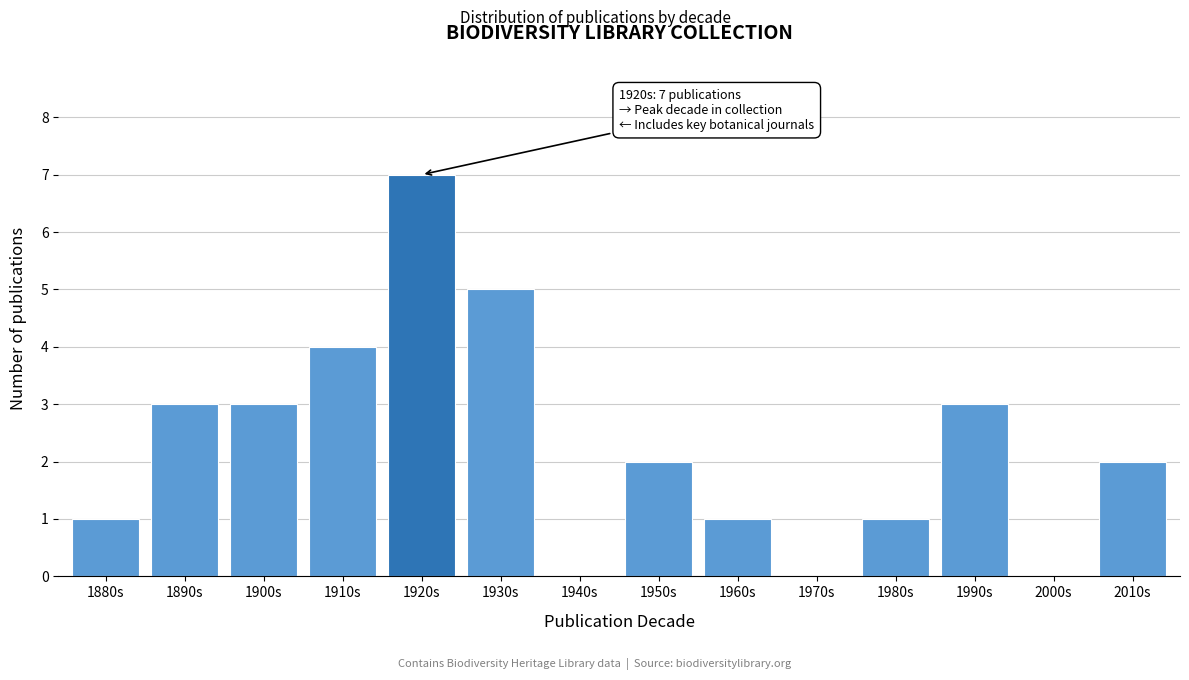

Reading right to left, what are all the values shown in this chart?

2010s=2	2000s=0	1990s=3	1980s=1	1970s=0	1960s=1	1950s=2	1940s=0	1930s=5	1920s=7	1910s=4	1900s=3	1890s=3	1880s=1